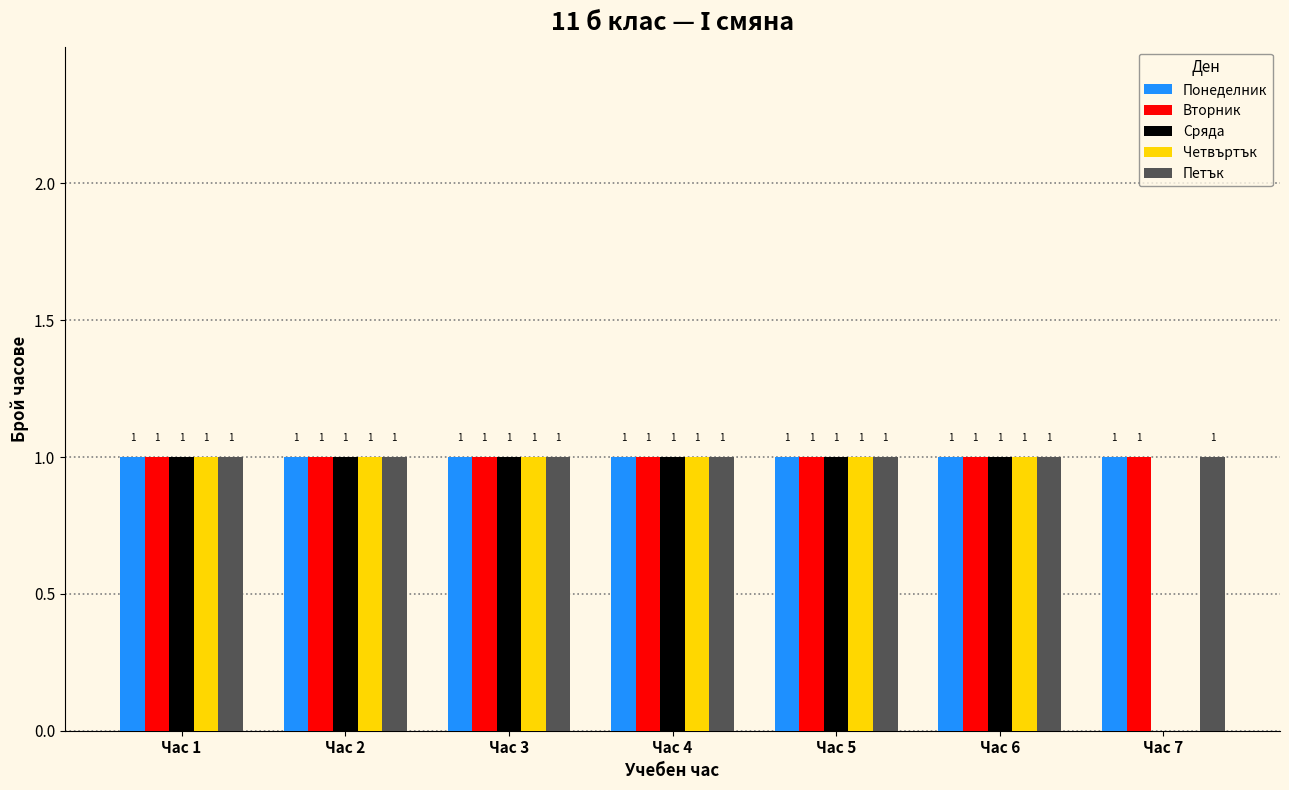

What is the sum of all Понеделник values?

7